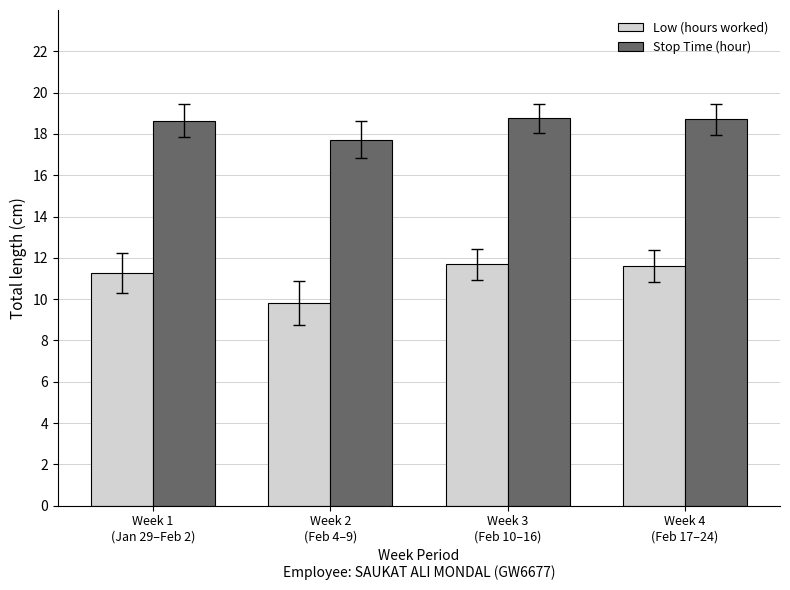

Which series has the widest spread of values?

Low (hours worked)